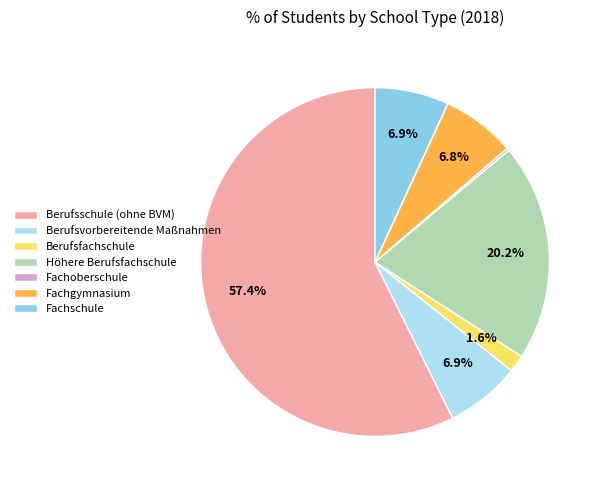

Which has a higher value, Fachschule or Berufsschule (ohne BVM)?

Berufsschule (ohne BVM)